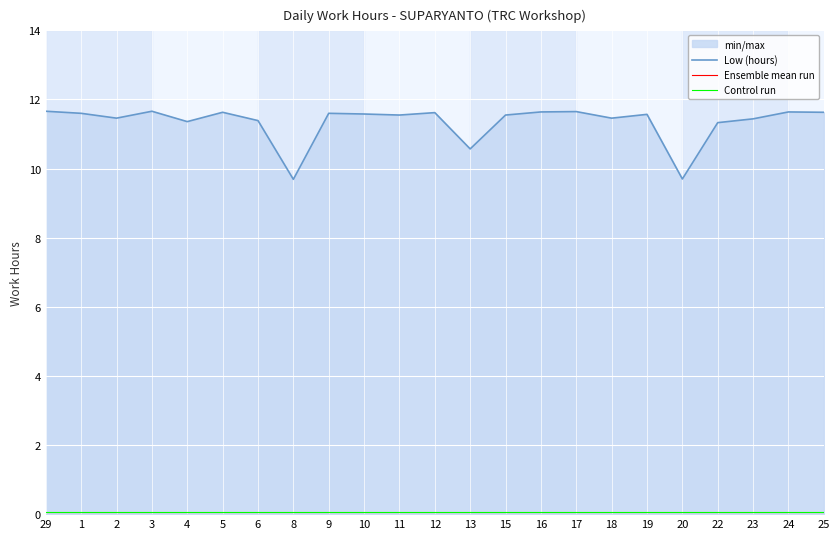

Reading right to left, transcribe all the data shown in this chart.

Low (hours): 11.6	11.6	11.4	11.3	9.7	11.6	11.5	11.7	11.6	11.6	10.6	11.6	11.6	11.6	11.6	9.7	11.4	11.6	11.4	11.7	11.5	11.6	11.7
Ensemble mean run: 0.0	0.0	0.0	0.0	0.0	0.0	0.0	0.0	0.0	0.0	0.0	0.0	0.0	0.0	0.0	0.0	0.0	0.0	0.0	0.0	0.0	0.0	0.0
Control run: 0.1	0.1	0.1	0.1	0.1	0.1	0.1	0.1	0.1	0.1	0.1	0.1	0.1	0.1	0.1	0.1	0.1	0.1	0.1	0.1	0.1	0.1	0.1